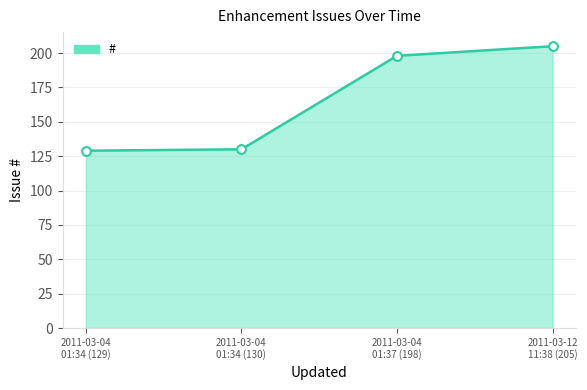

What is the difference between the maximum and minimum values?

76